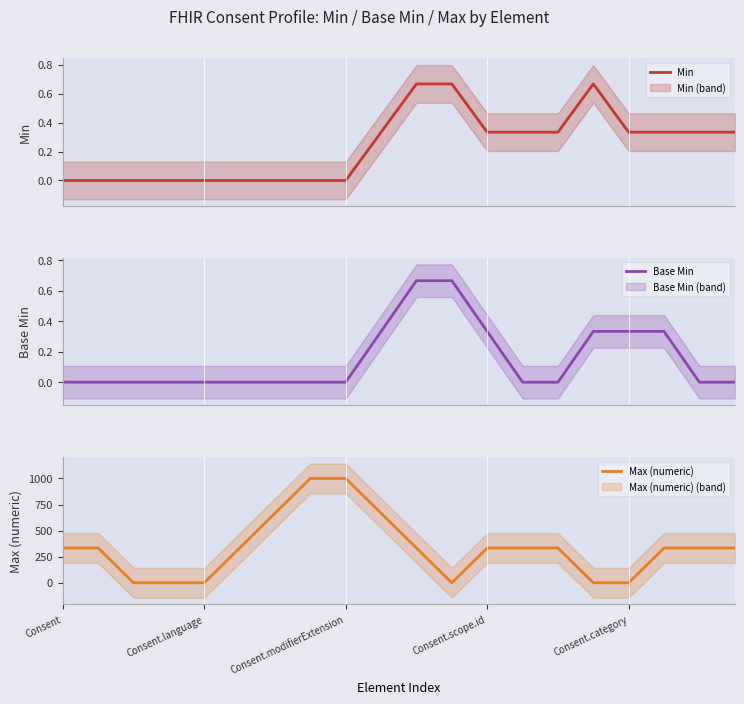

True or false: Max (numeric) has a value of 333.3 at Consent.

True